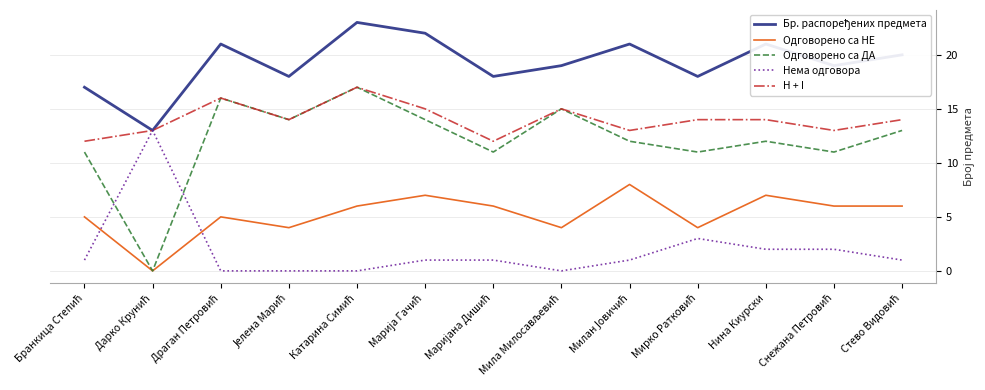

How many series are shown in this chart?

5